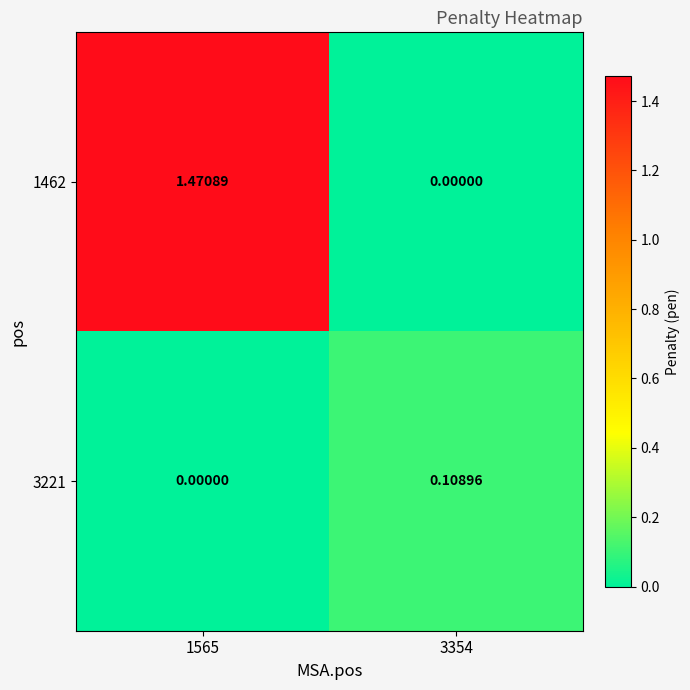

How many positive values does the 3221 series have?

1